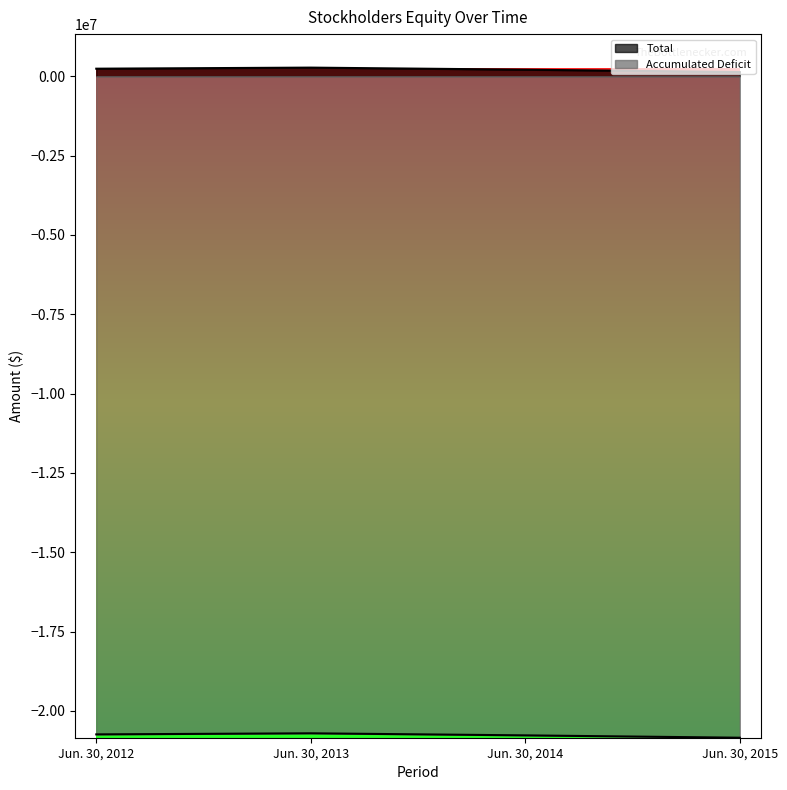

How many series are shown in this chart?

2